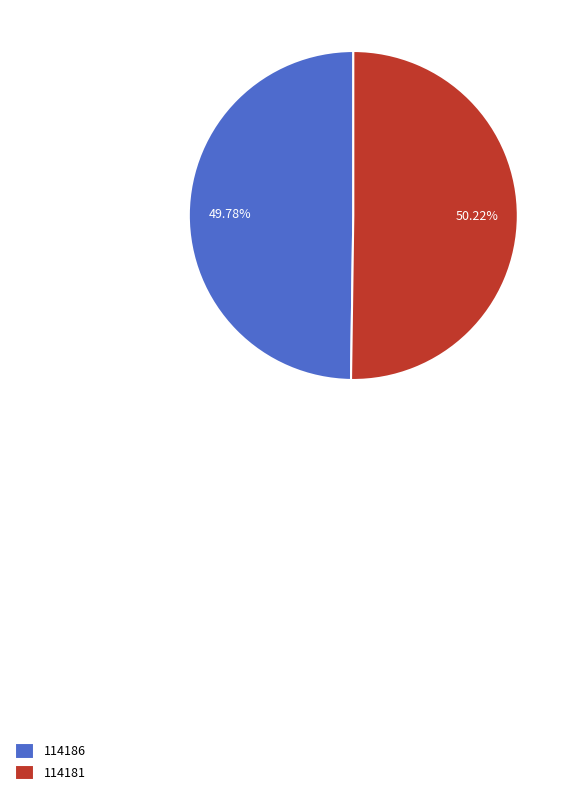

Is there any slice that represents more than half of the pie?

Yes